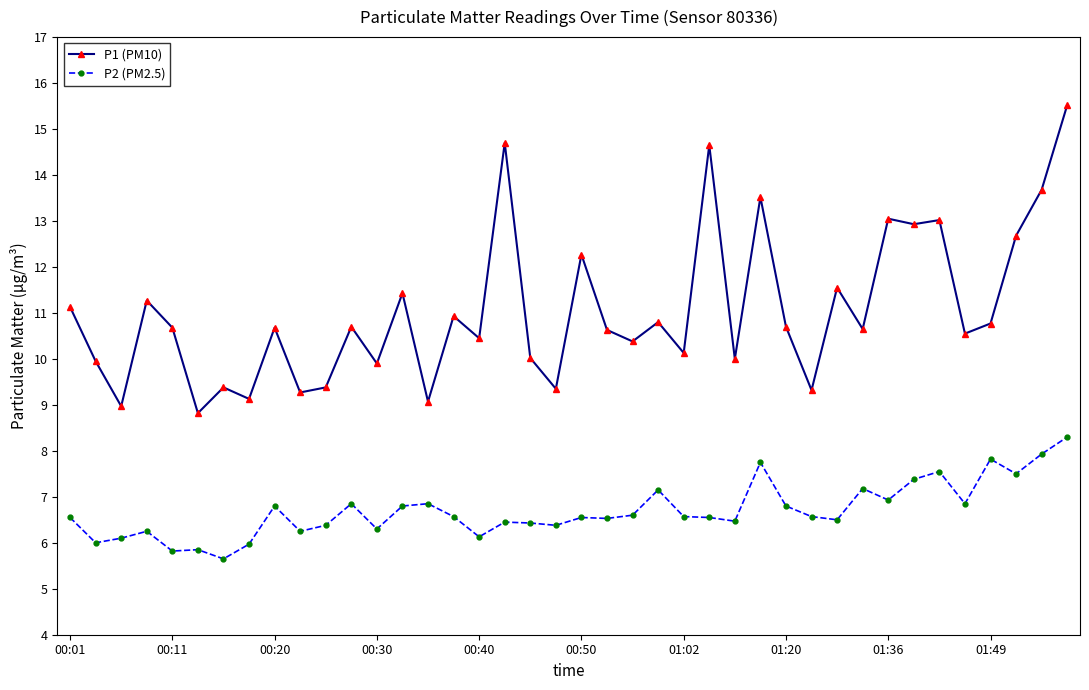

Rank the series by their maximum value, from lowest to highest.

P2 (PM2.5), P1 (PM10)